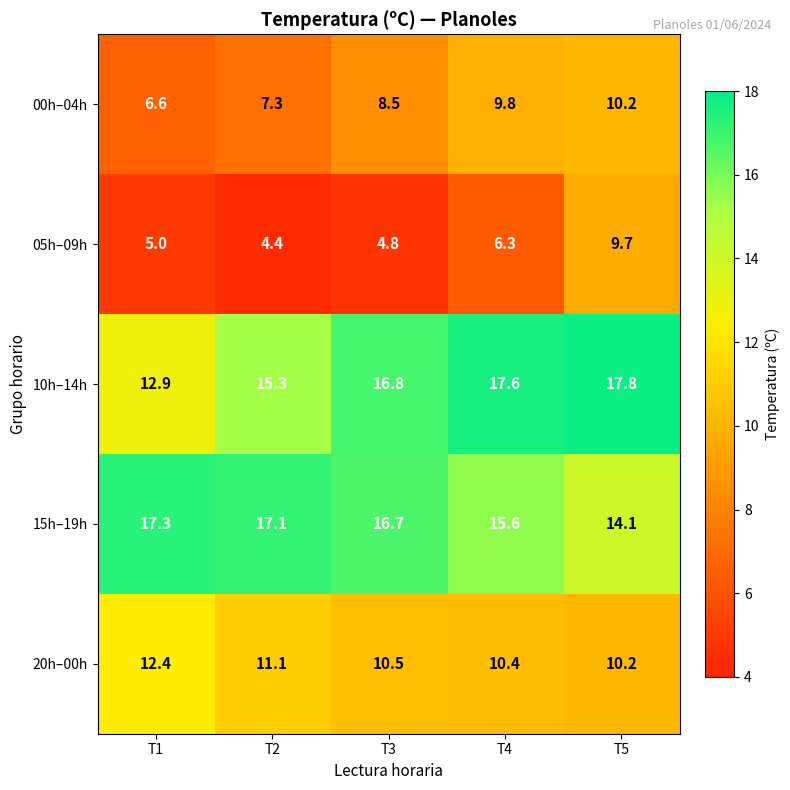

At how many categories does at least one series exceed 6?

5